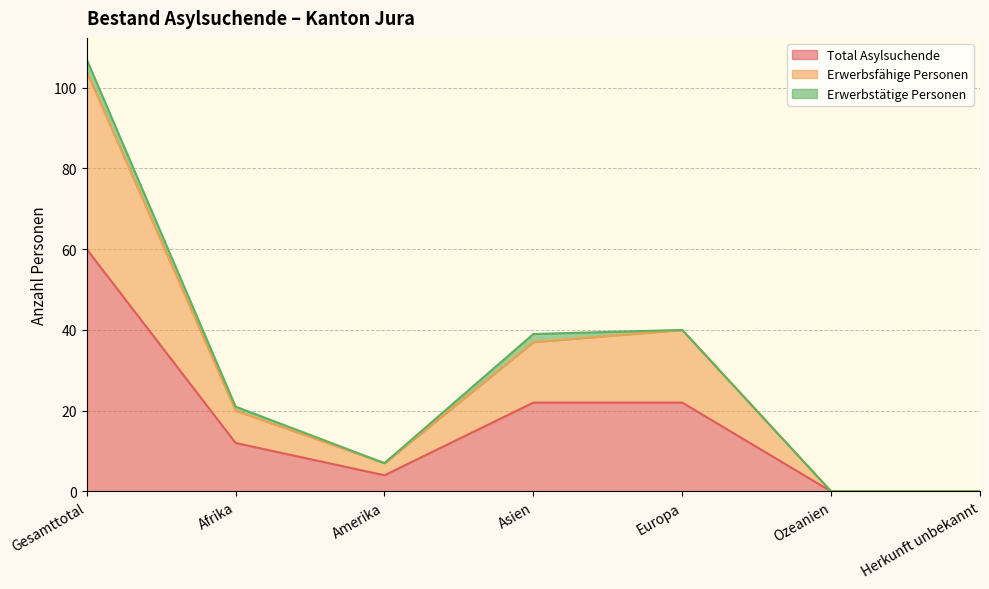

What is the sum of the Total Asylsuchende values at Gesamttotal and Herkunft unbekannt?

60